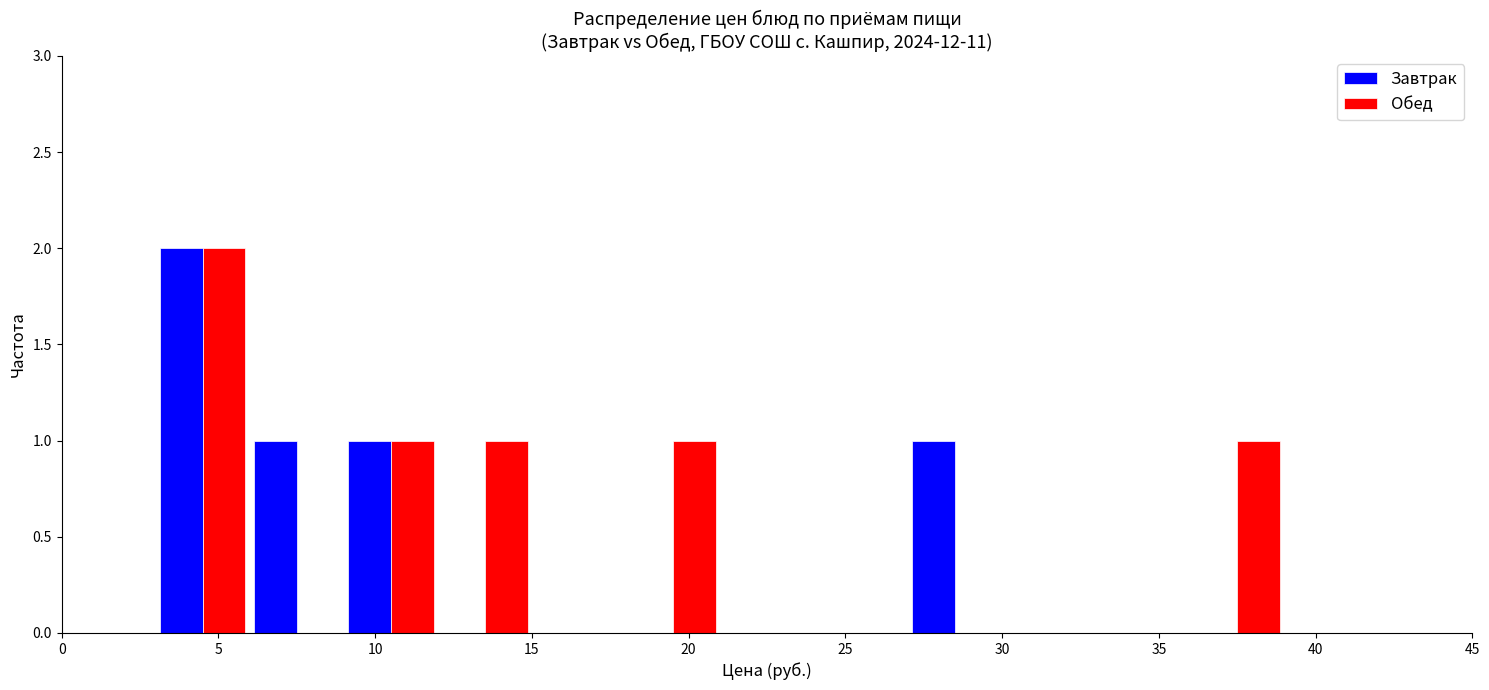

Reading left to right, list every range on the x-axis with the height of the bar of each series over it. The values are not printed on the chart, so give them approximately, as read against the axis.

0 to 3: Завтрак=0	Обед=0
3 to 6: Завтрак=2	Обед=2
6 to 9: Завтрак=1	Обед=0
9 to 12: Завтрак=1	Обед=1
12 to 15: Завтрак=0	Обед=1
15 to 18: Завтрак=0	Обед=0
18 to 21: Завтрак=0	Обед=1
21 to 24: Завтрак=0	Обед=0
24 to 27: Завтрак=0	Обед=0
27 to 30: Завтрак=1	Обед=0
30 to 33: Завтрак=0	Обед=0
33 to 36: Завтрак=0	Обед=0
36 to 39: Завтрак=0	Обед=1
39 to 42: Завтрак=0	Обед=0
42 to 45: Завтрак=0	Обед=0